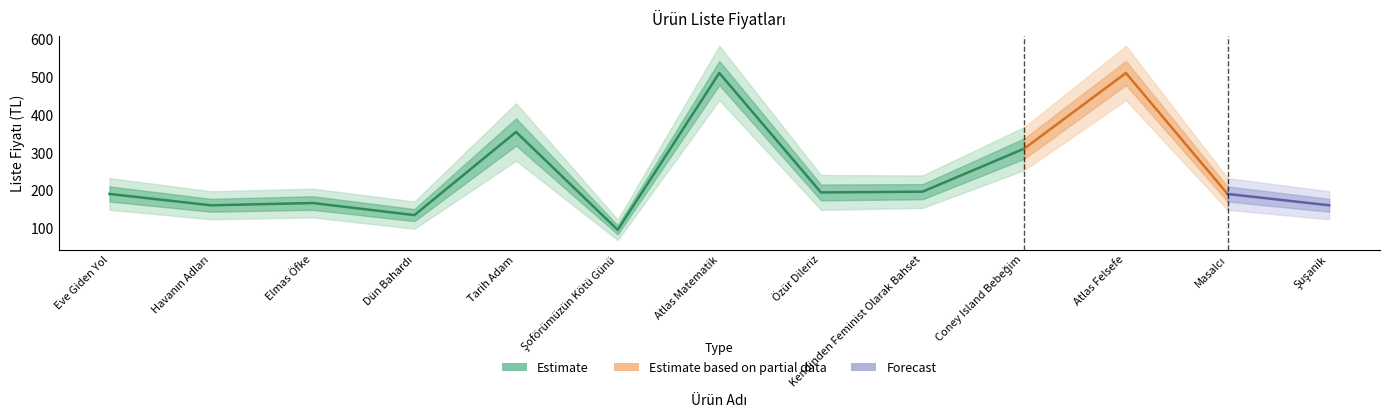

How many lines are shown in the chart?

1